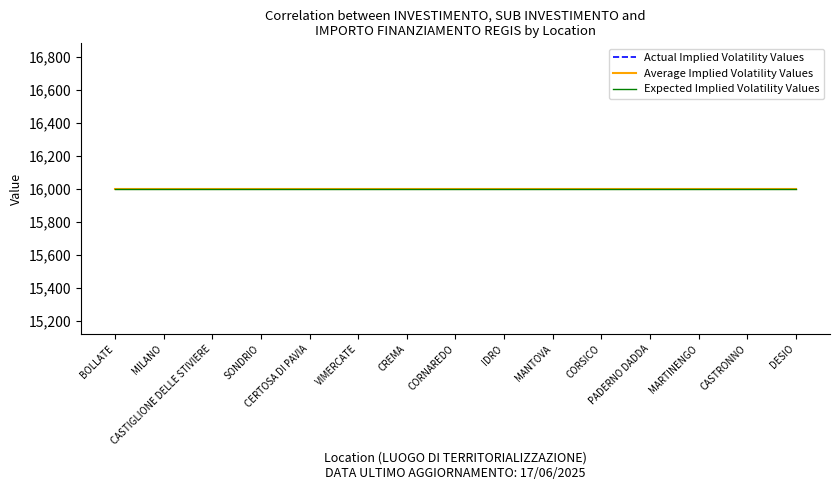

How many categories are shown in the chart?

15